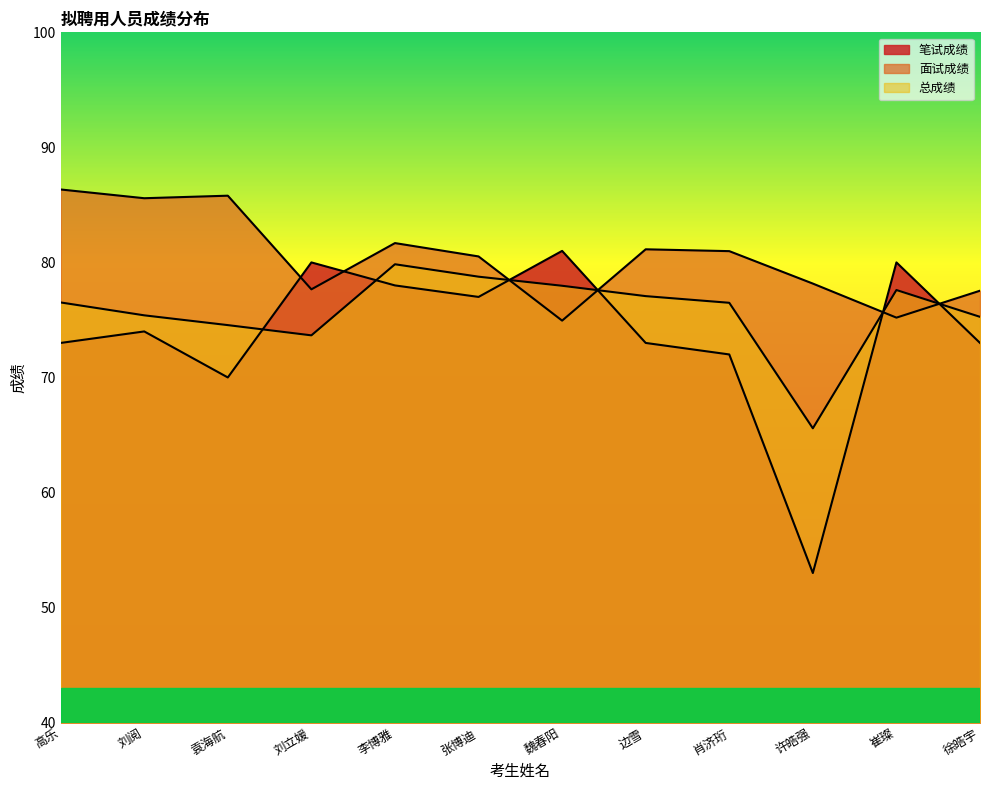

How many data points in 笔试成绩 are above 74?

5